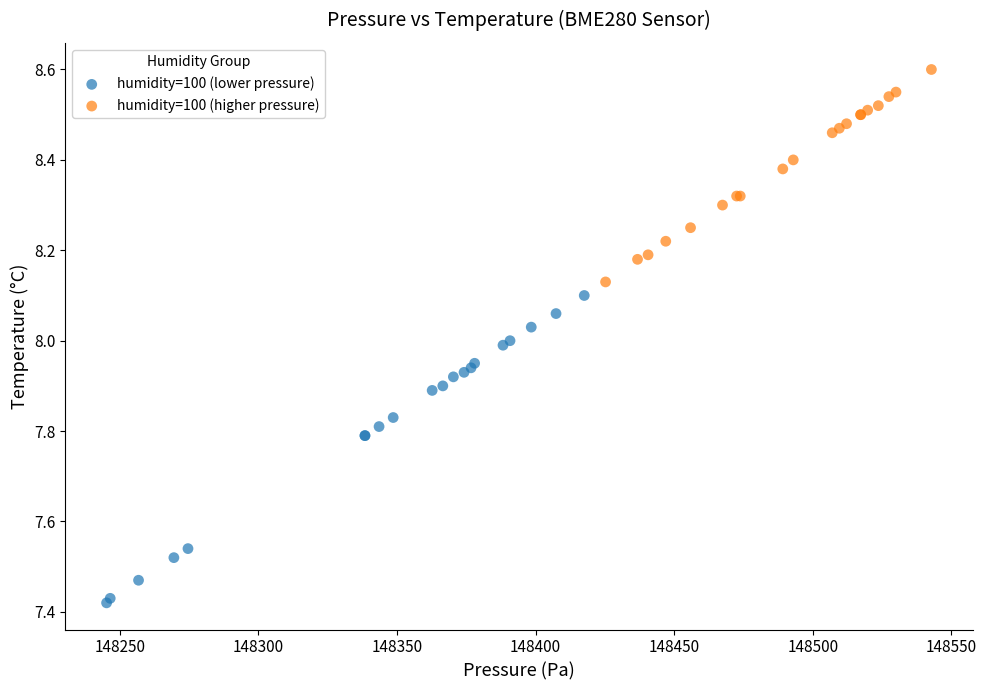

Which series reaches the maximum Y coordinate?

humidity=100 (higher pressure)